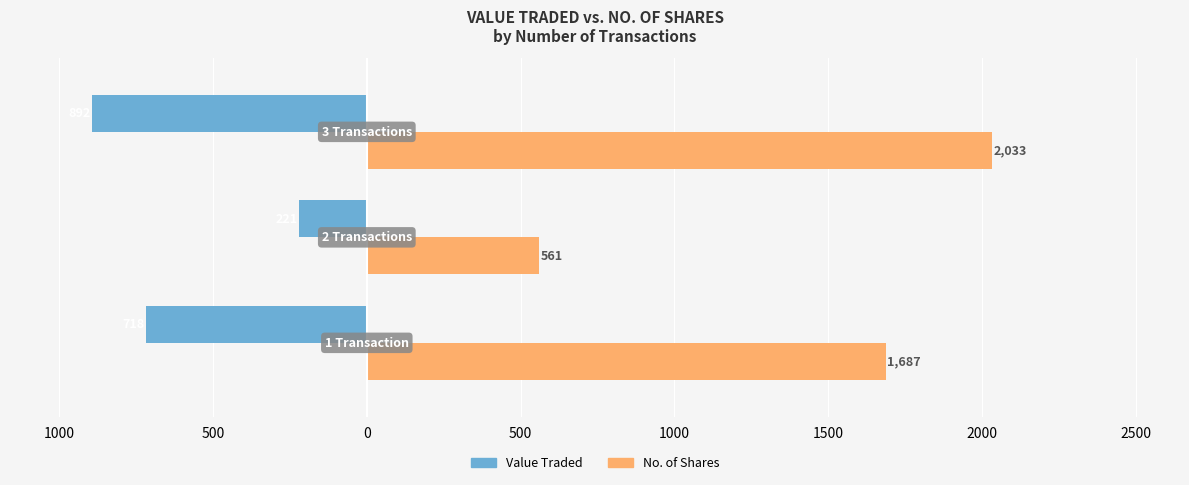

Reading left to right, list all the values displayed in this chart.

Value Traded: -718	-221	-892
No. of Shares: 1687	561	2033